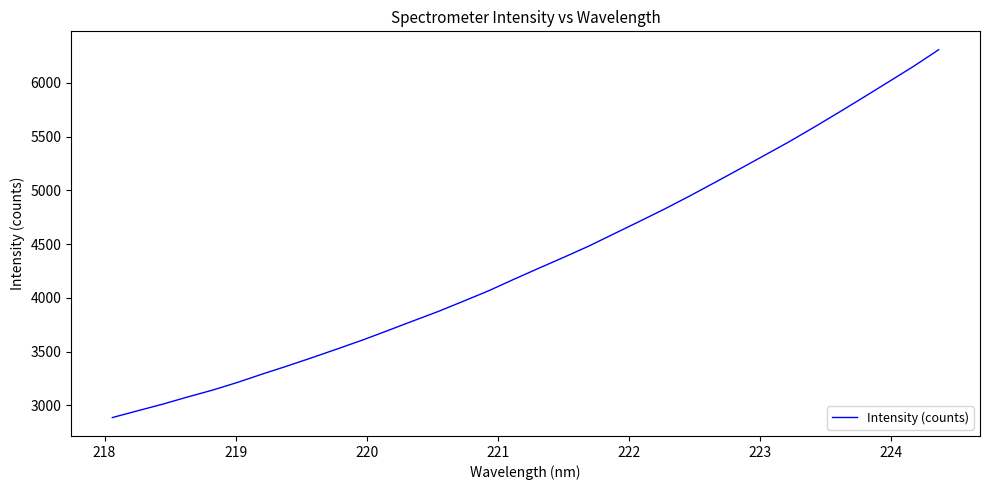

What is the minimum value shown in the chart?

2886.4